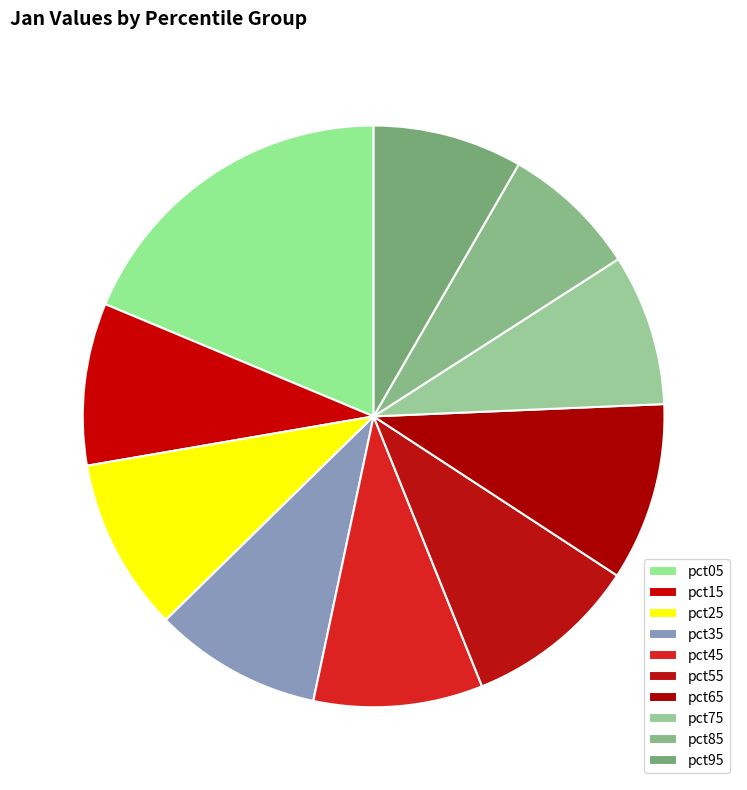

What portion of the pie excludes pct55?

90.3%